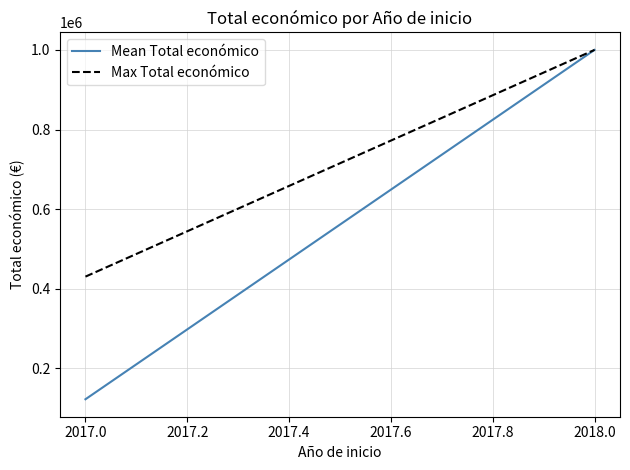

What is the value of the Mean Total económico point at the 1st from the left?

122330.8